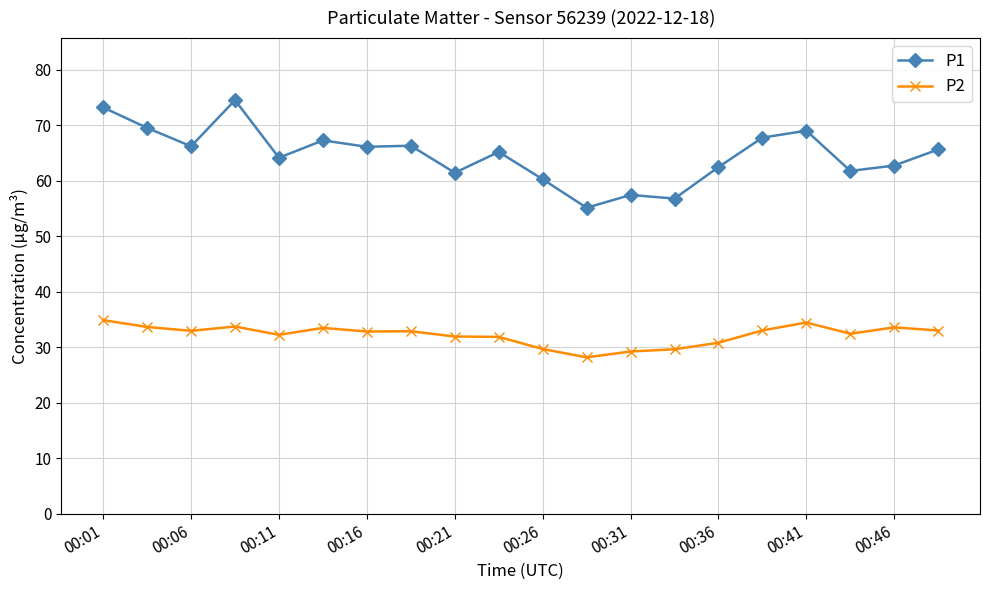

Rank the series by their maximum value, from lowest to highest.

P2, P1